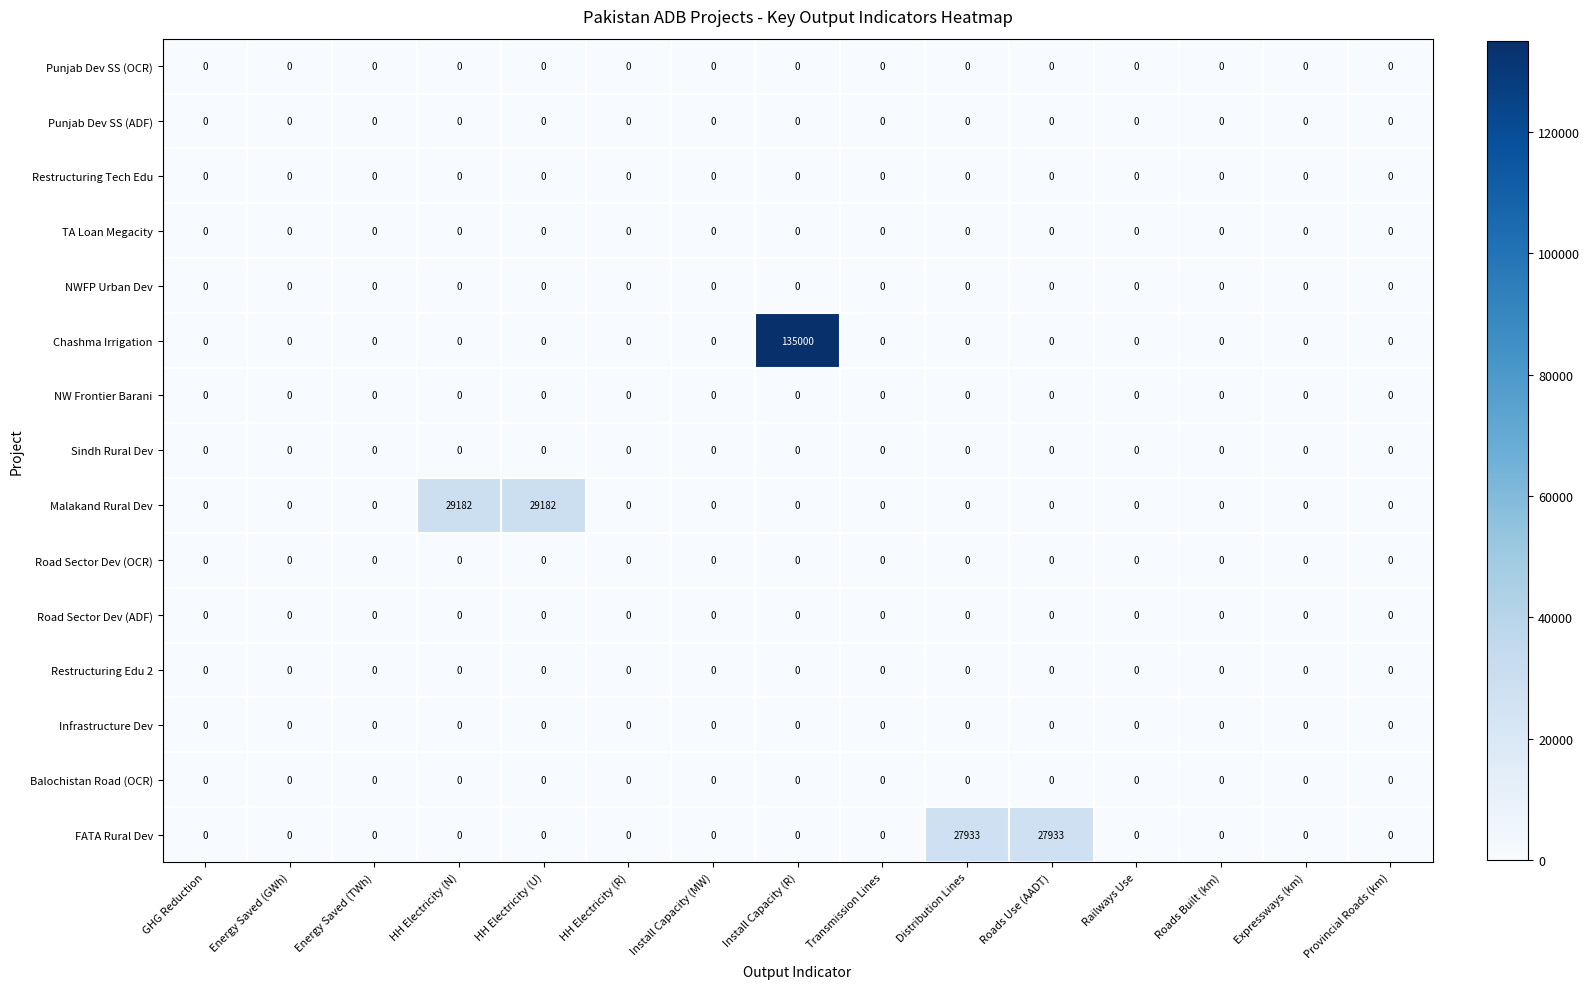

What is the maximum value for Malakand Rural Dev?

29182